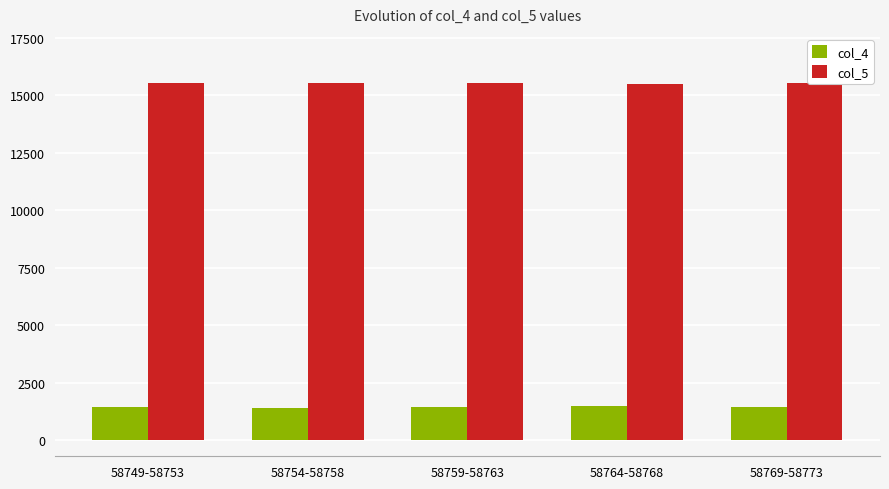

What is the difference between the maximum and minimum values in the col_4 series?

50